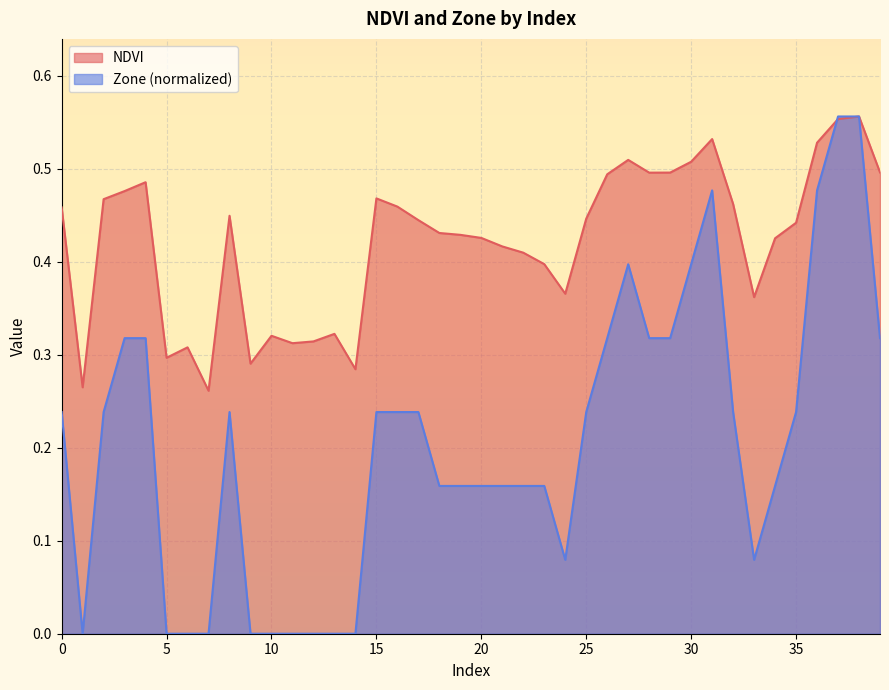

Count the number of data series in this chart.

2